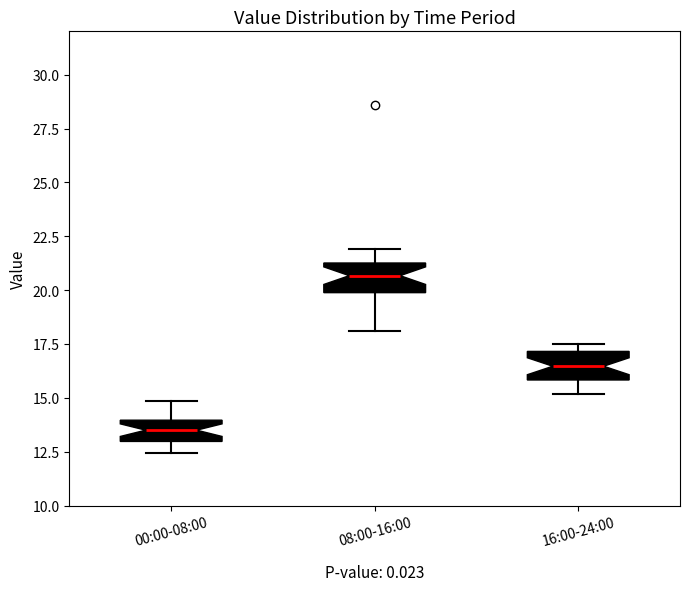

Which box's median line is the lowest?

00:00-08:00